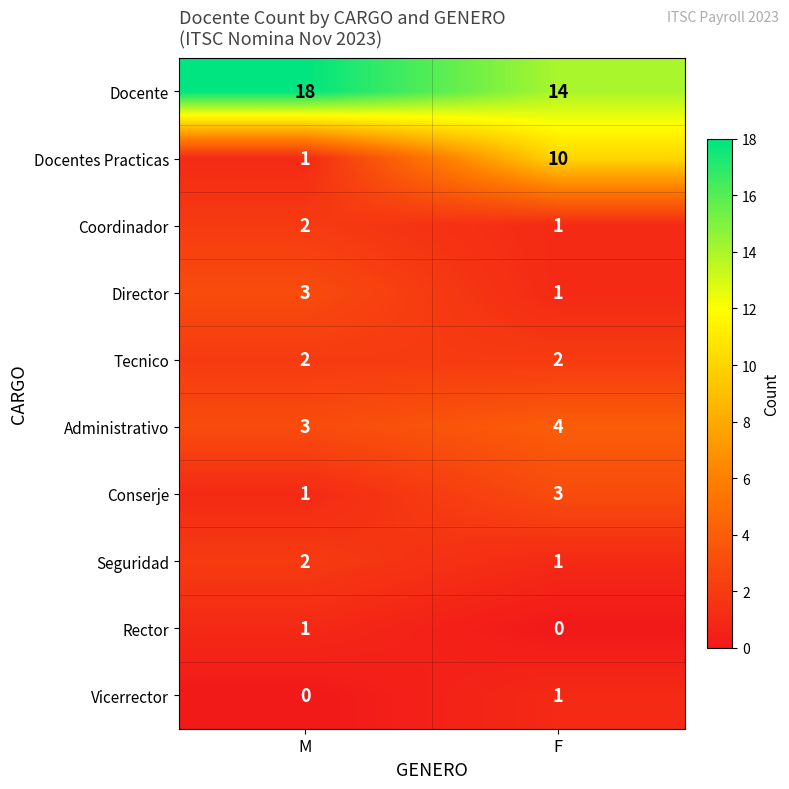

Is it true that Seguridad equals 1 at F?

True